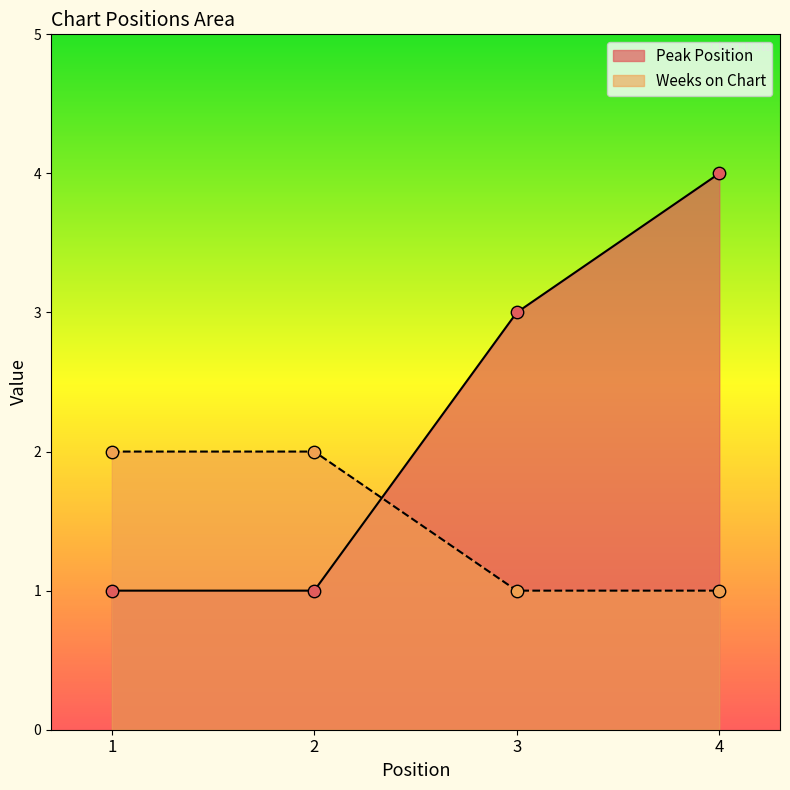

Which series has the largest total across all categories?

Peak Position